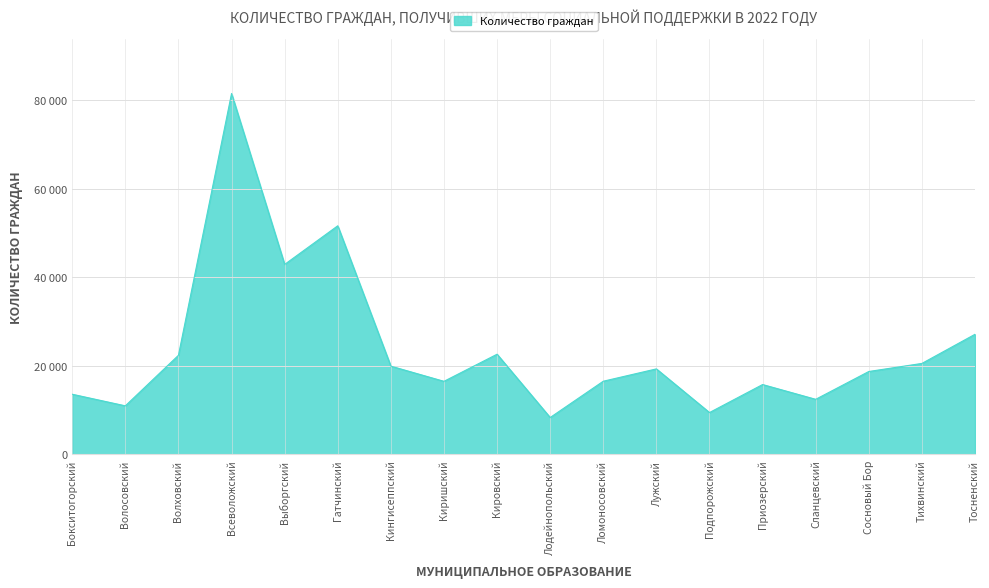

At which label does the data first exceed 19288?

Волховский